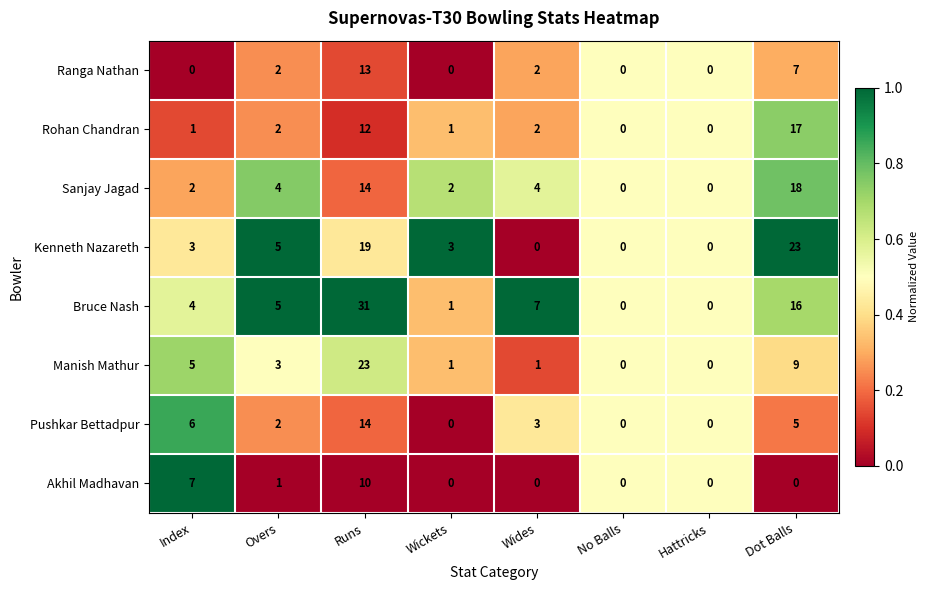

True or false: Manish Mathur has a value of 5 at Dot Balls.

False